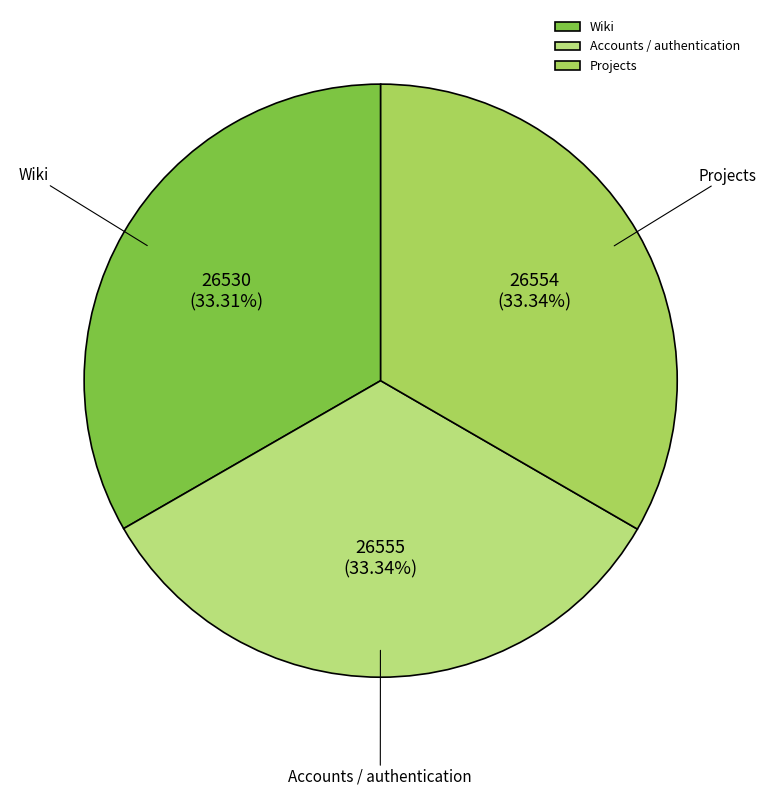

Is there any slice that represents more than half of the pie?

No